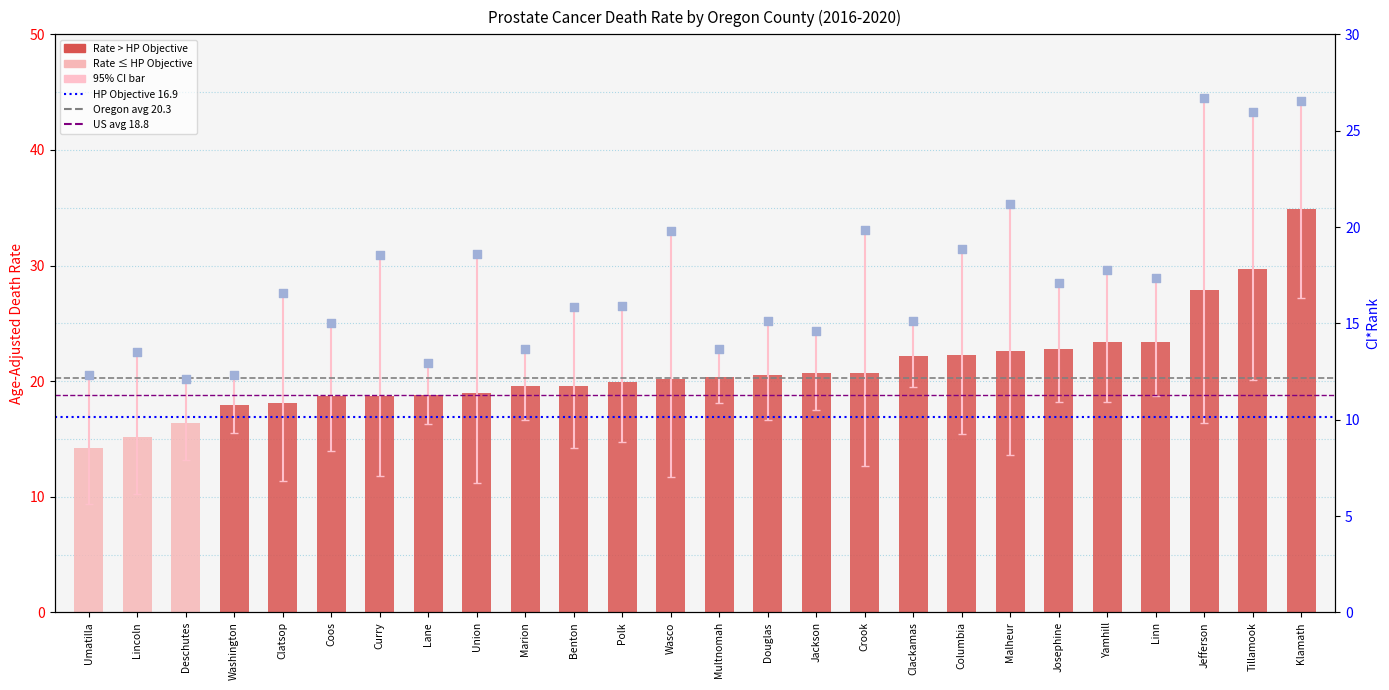

At which category is the sum across all series the highest?

Klamath